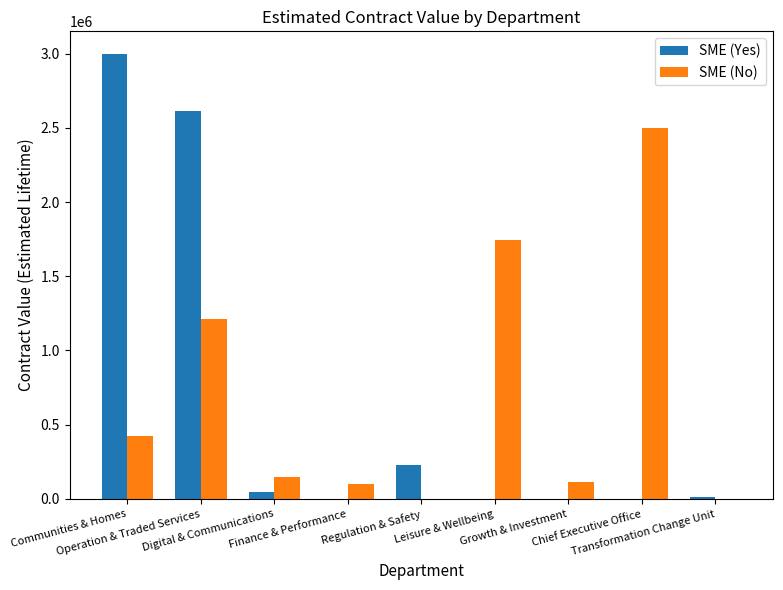

At which category is the sum across all series the highest?

Operation & Traded Services